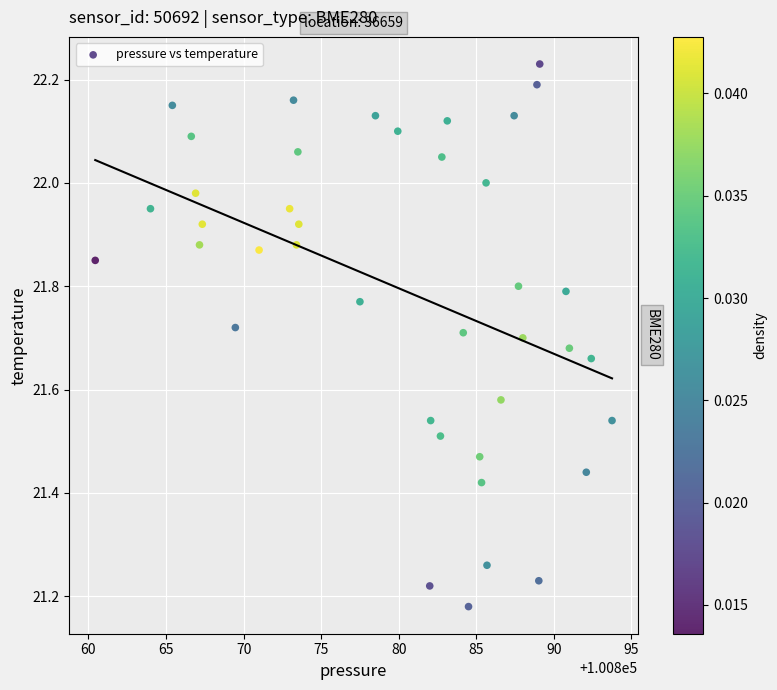

What is the range of X values (max minus min)?

33.3